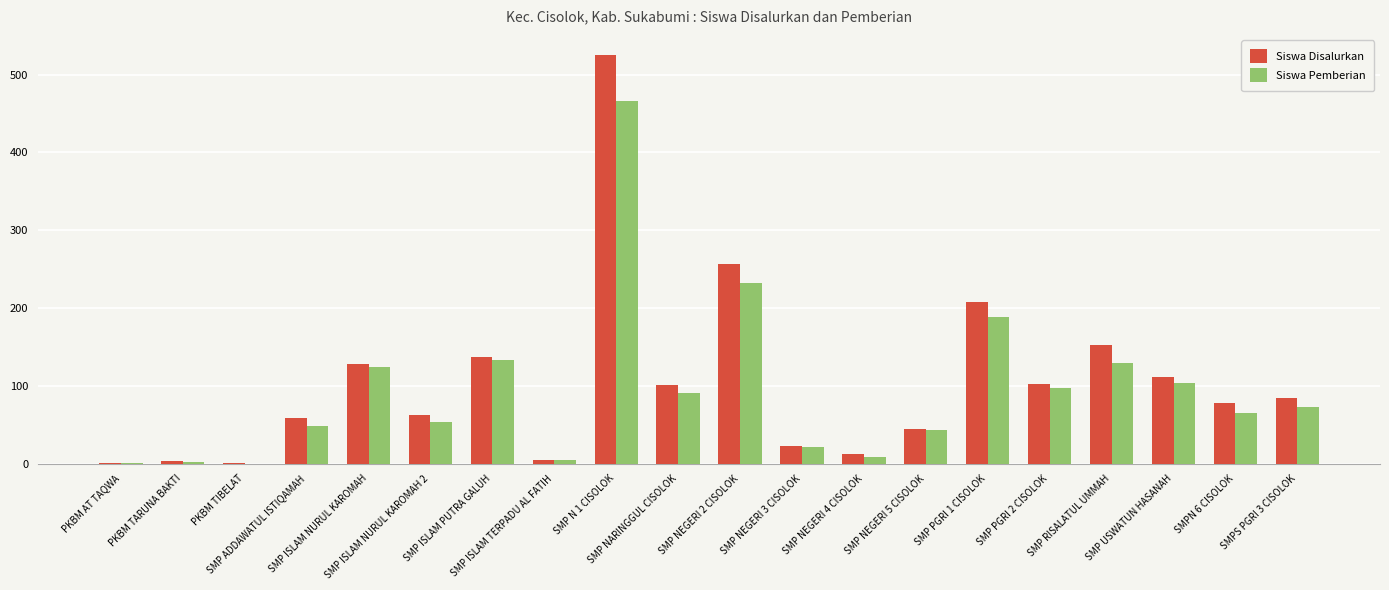

What is the greatest value displayed?

525